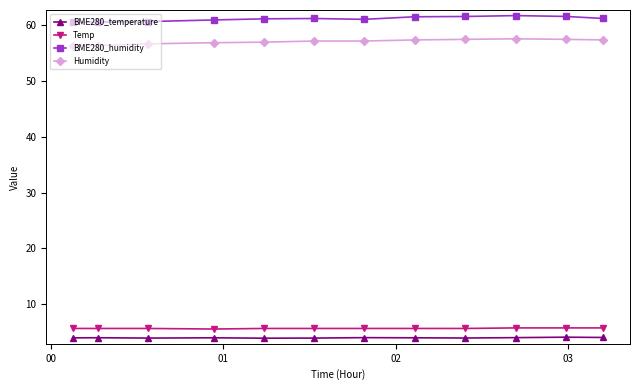

Count the number of data series in this chart.

4